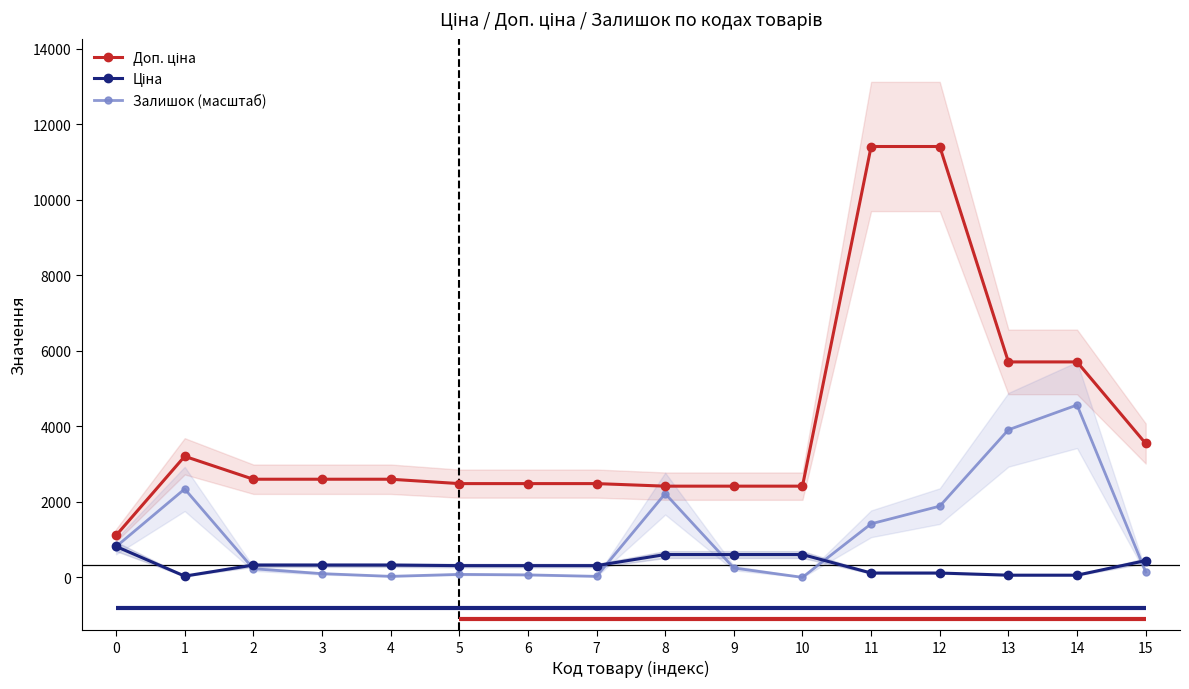

How many data points does each series have?

16